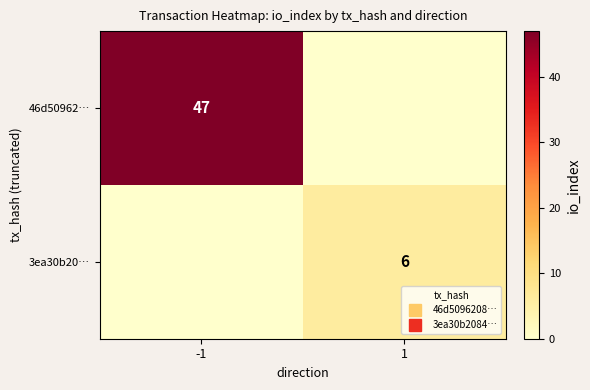

At how many categories does at least one series exceed 31?

1